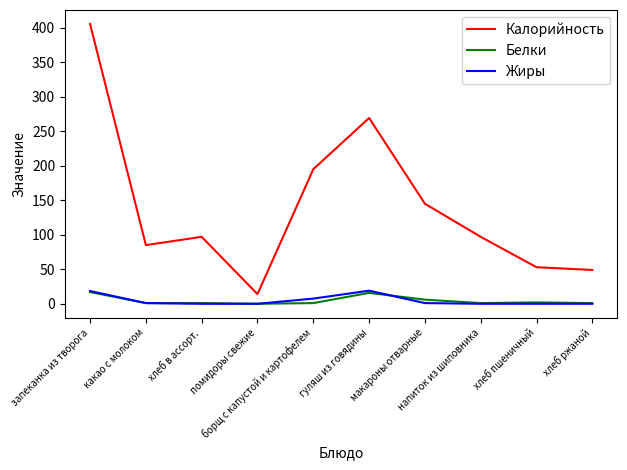

Which series has the largest total across all categories?

Калорийность